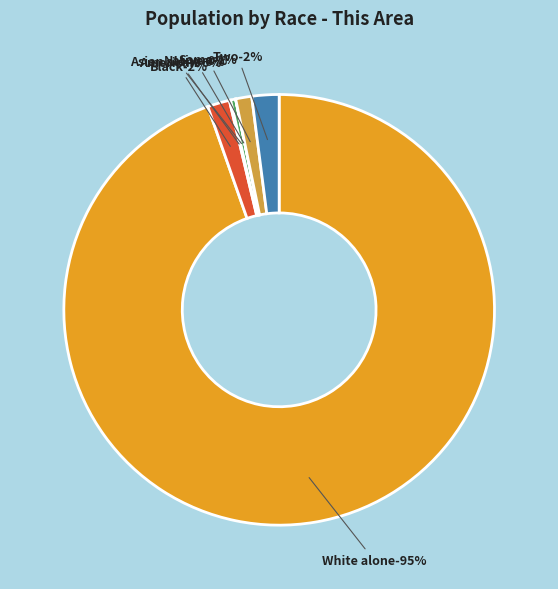

True or false: White alone accounts for 95% of the total.

True